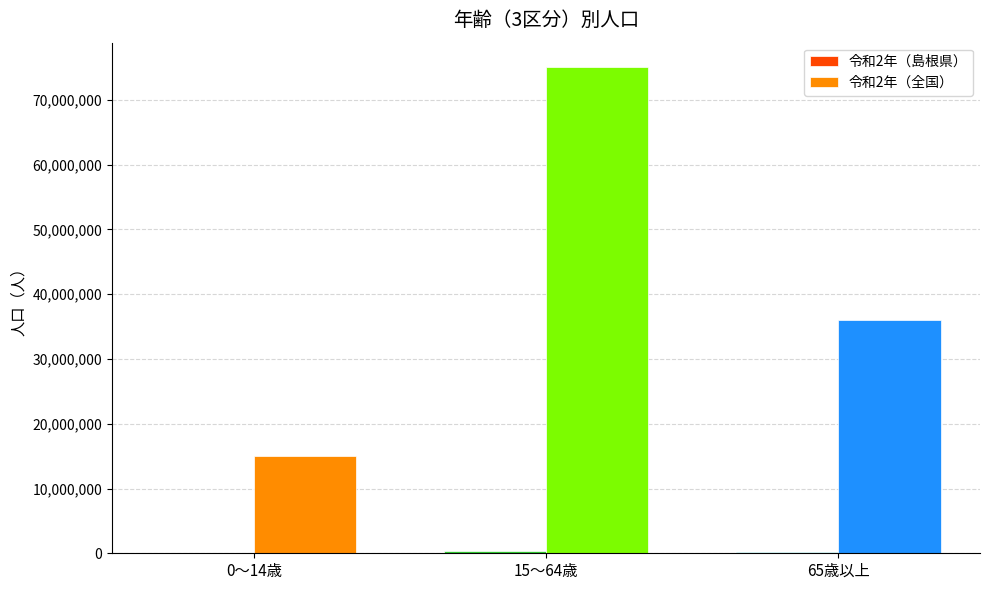

Which series changed the most between 0～14歳 and 65歳以上?

令和2年（全国）